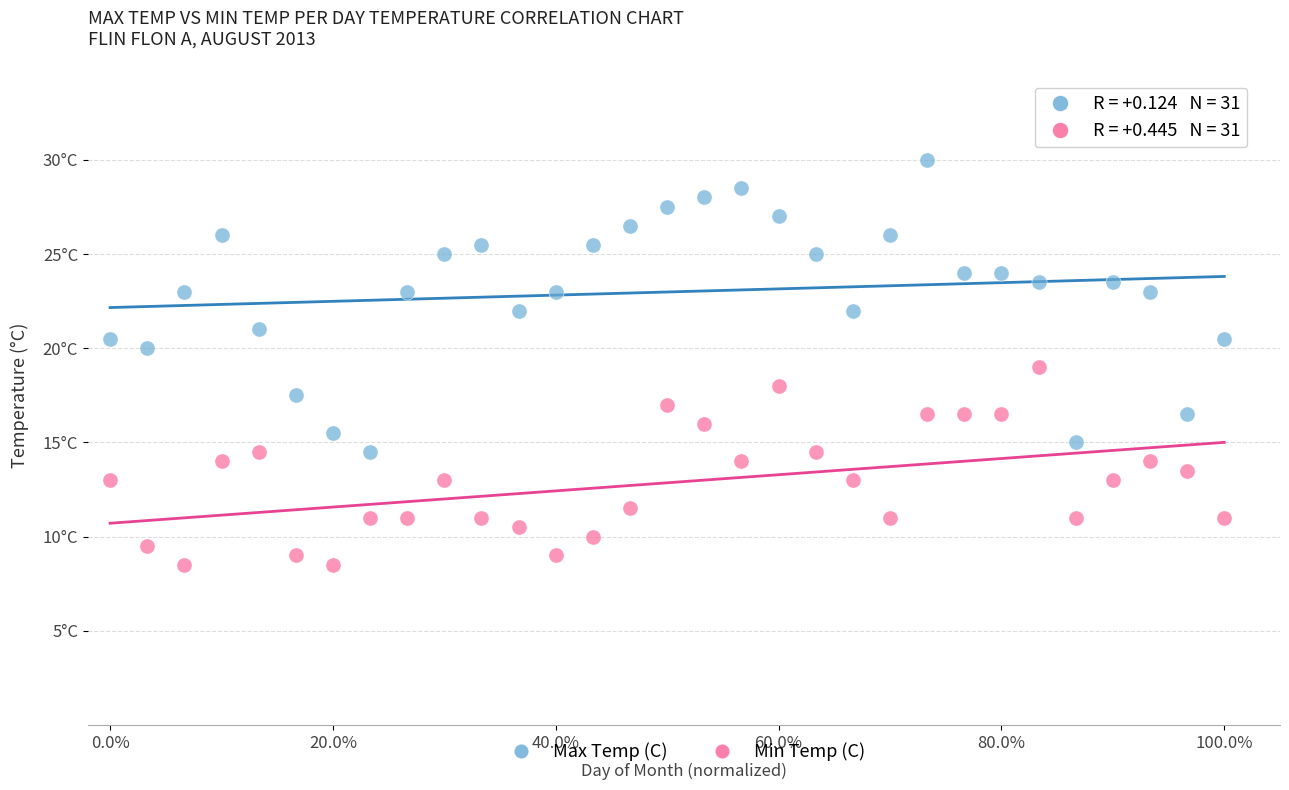

Which series contains the lowest Y value?

Min Temp (C)